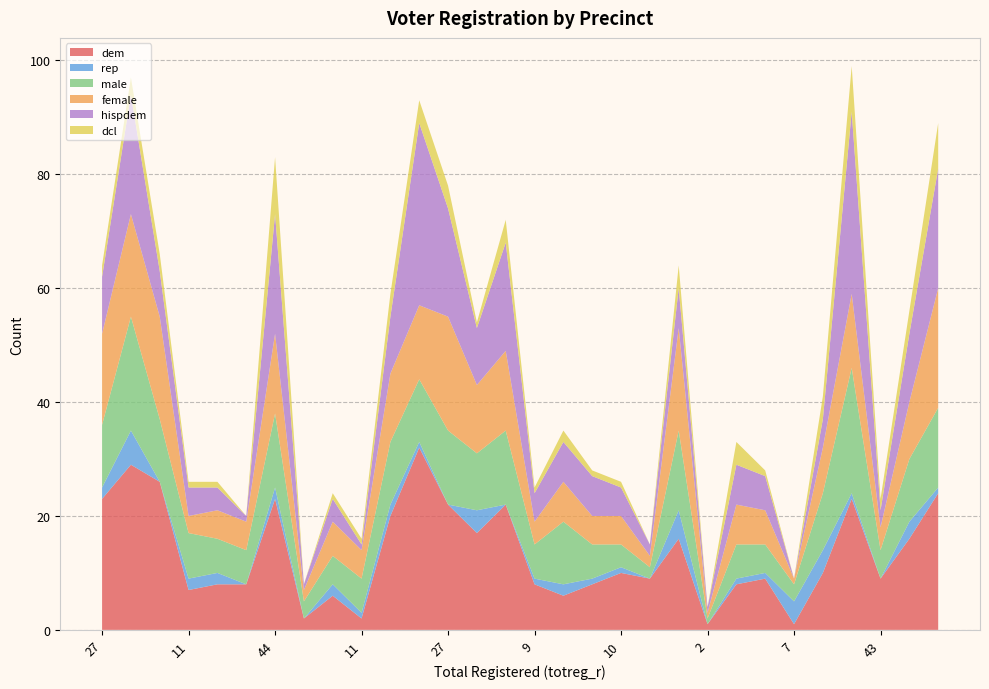

Reading left to right, extract all data points from this chart.

dem: 23	29	26	7	8	8	23	2	6	2	20	32	22	17	22	8	6	8	10	9	16	1	8	9	1	10	23	9	16	24
rep: 2	6	0	2	2	0	2	0	2	1	2	1	0	4	0	1	2	1	1	0	5	0	1	1	4	4	1	0	3	1
male: 11	20	11	8	6	6	13	3	5	6	11	11	13	10	13	6	11	6	4	2	14	1	6	5	3	10	22	5	11	14
female: 16	18	18	3	5	5	14	2	6	5	12	13	20	12	14	4	7	5	5	2	18	1	7	6	1	8	13	4	10	21
hispdem: 10	21	8	5	4	1	21	1	4	1	10	32	19	10	19	5	7	7	5	2	7	1	7	6	0	5	32	3	12	21
dcl: 2	3	3	1	1	0	10	0	1	1	4	4	4	1	4	1	2	1	1	0	4	0	4	1	0	4	8	2	4	8